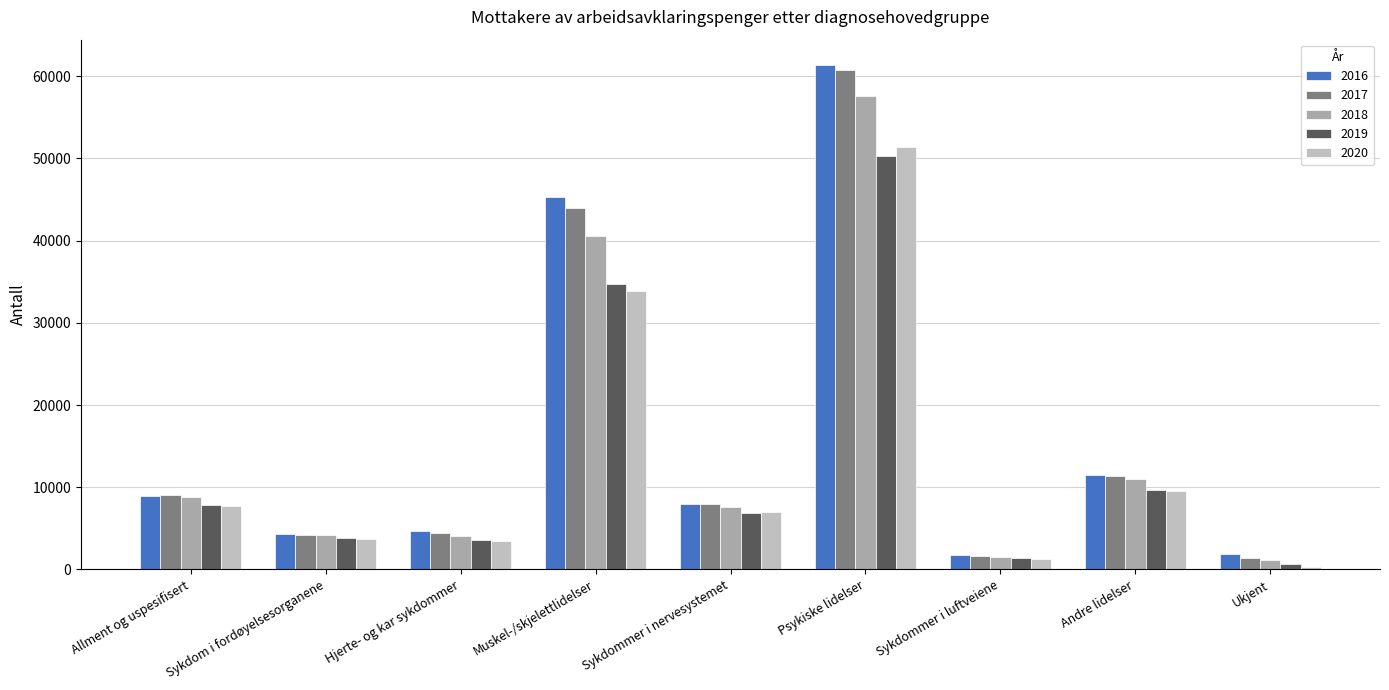

True or false: 2019 has a value of 3797 at Sykdom i fordøyelsesorganene.

True